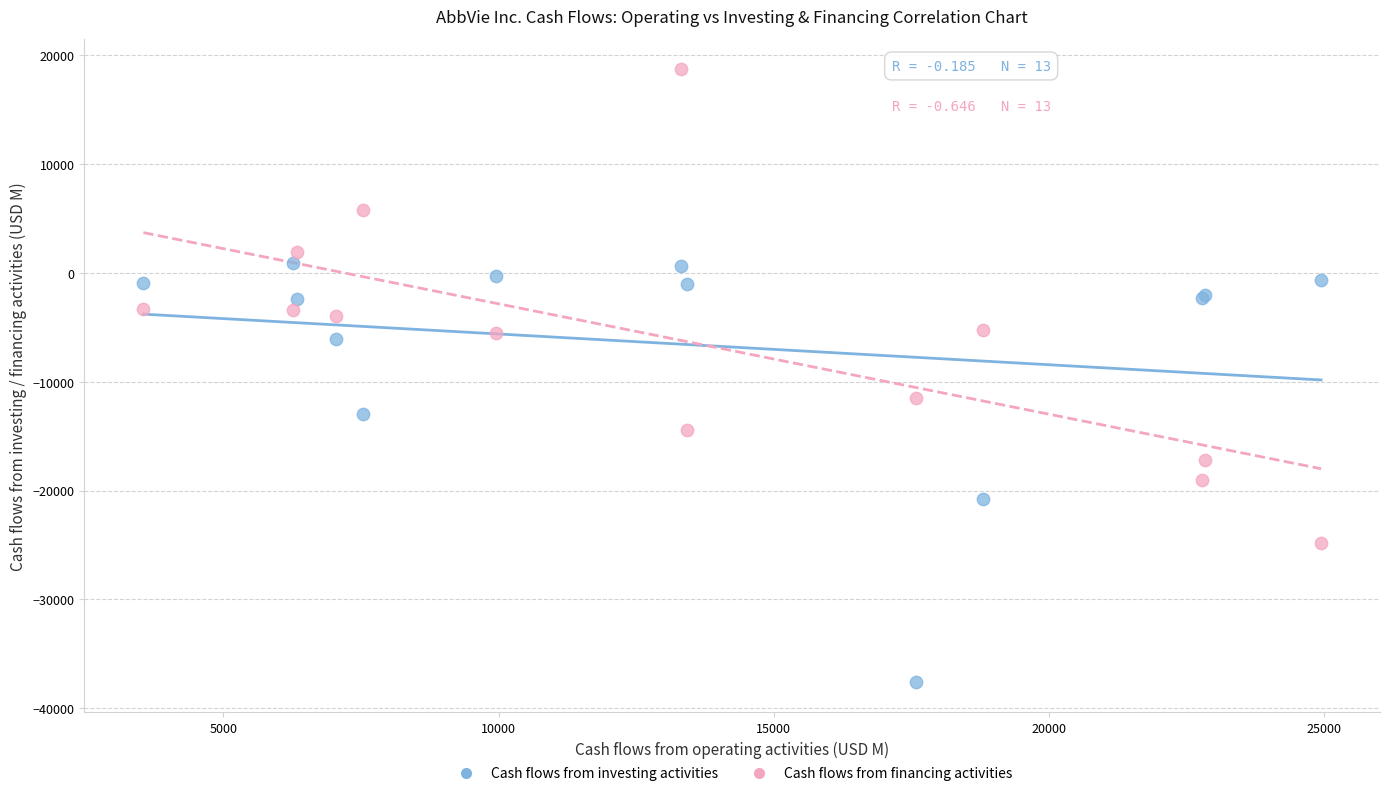

Which series reaches the maximum Y coordinate?

Cash flows from financing activities